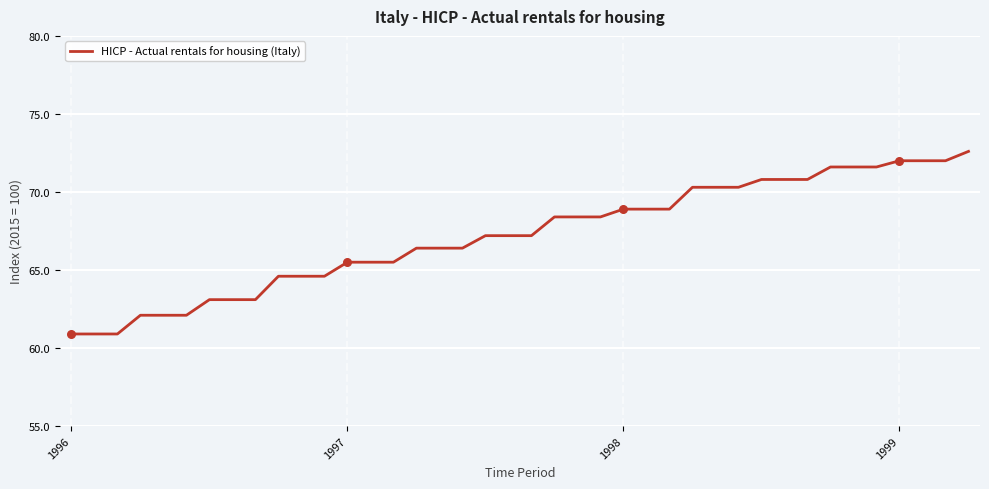

What is the smallest value displayed?

60.9